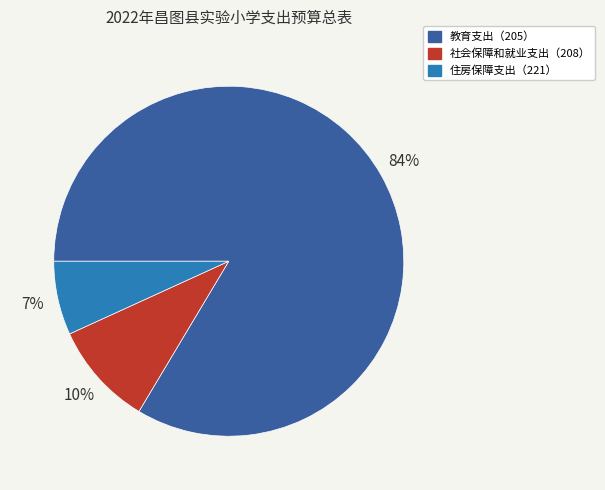

Between 教育支出（205） and 社会保障和就业支出（208）, which is larger?

教育支出（205）